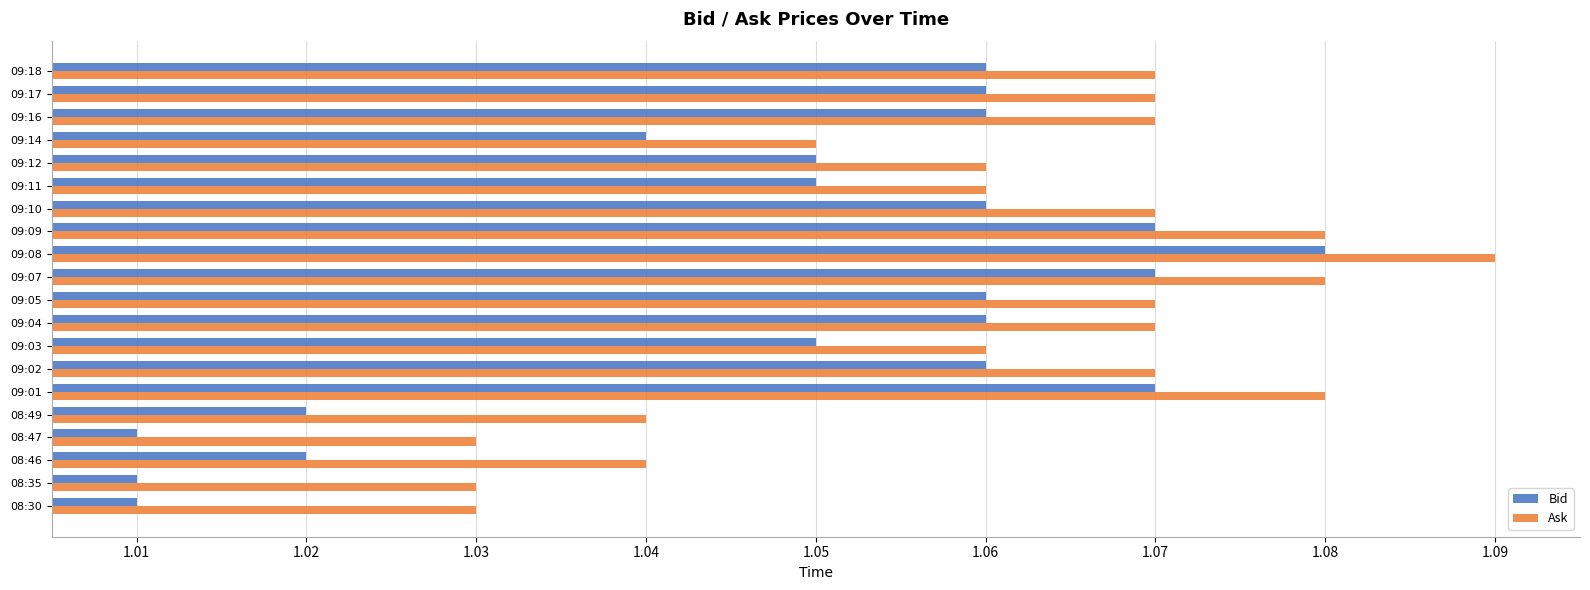

Rank the series by their average value, from highest to lowest.

Ask, Bid